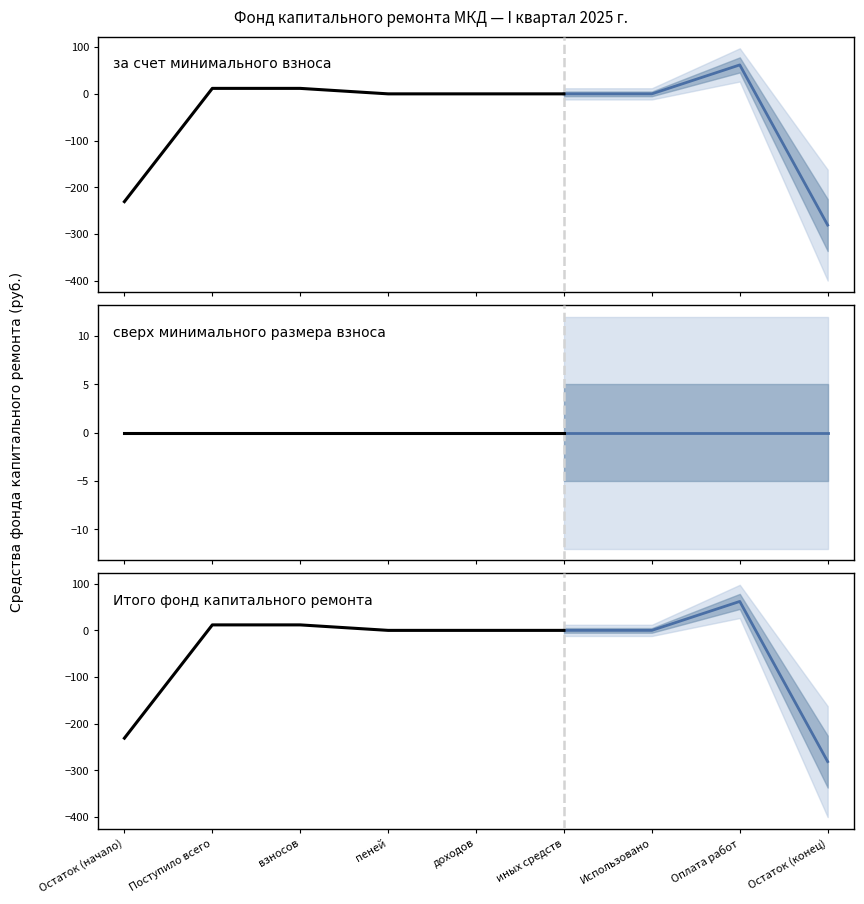

True or false: Итого фонд капитального ремонта and за счет минимального взноса cross at least once.

False